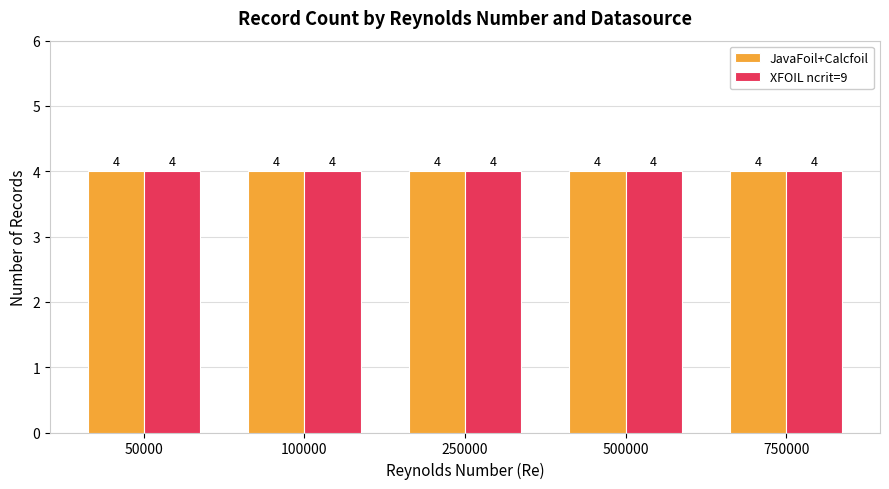

True or false: XFOIL ncrit=9 has a value of 5 at 4.

False